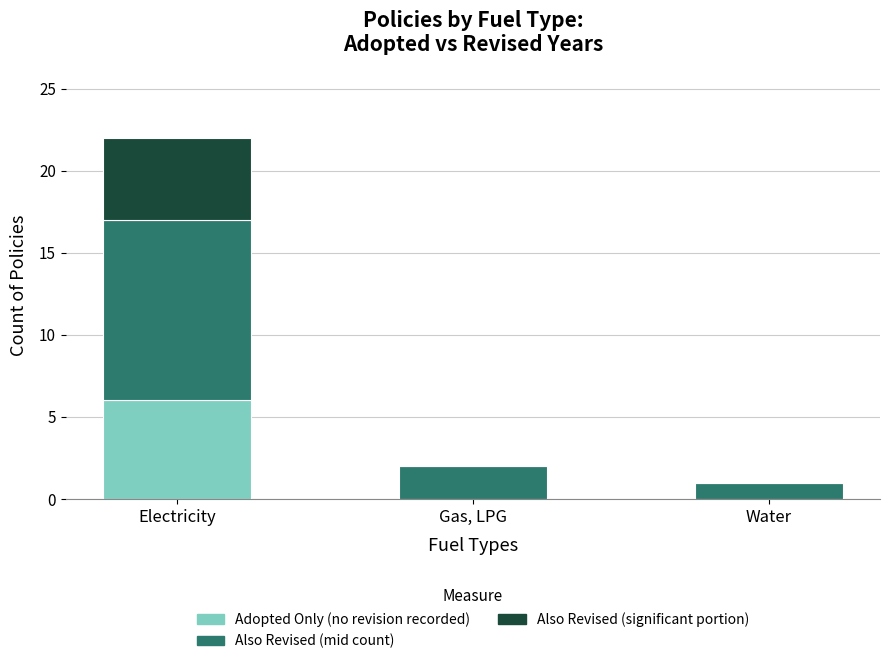

At which category is the sum across all series the highest?

Electricity